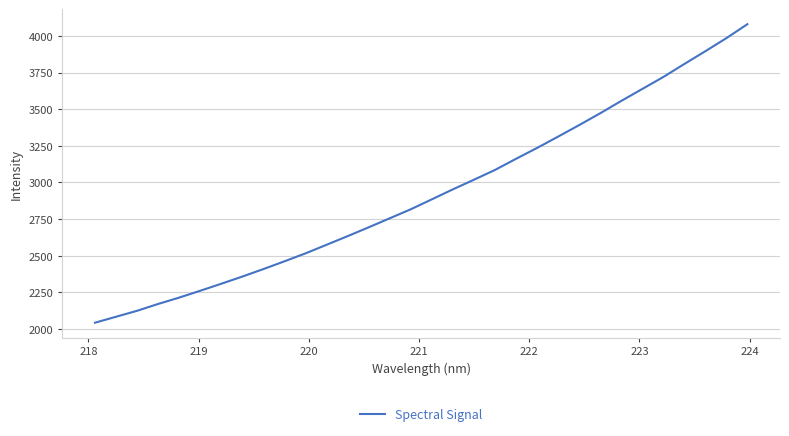

What is the greatest value displayed?

4079.6